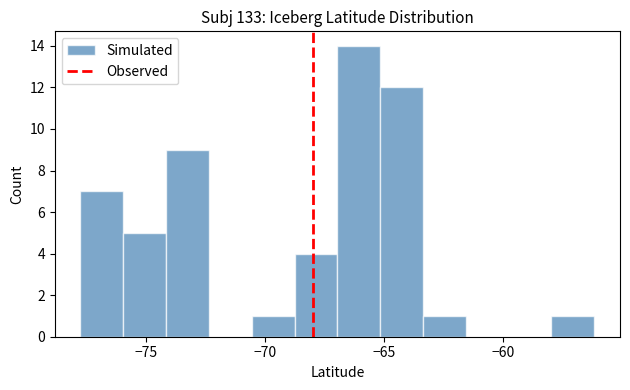

Around what value on the x-axis is the tallest bar? Give the approximate position of its centre, as read against the axis.

-66.0